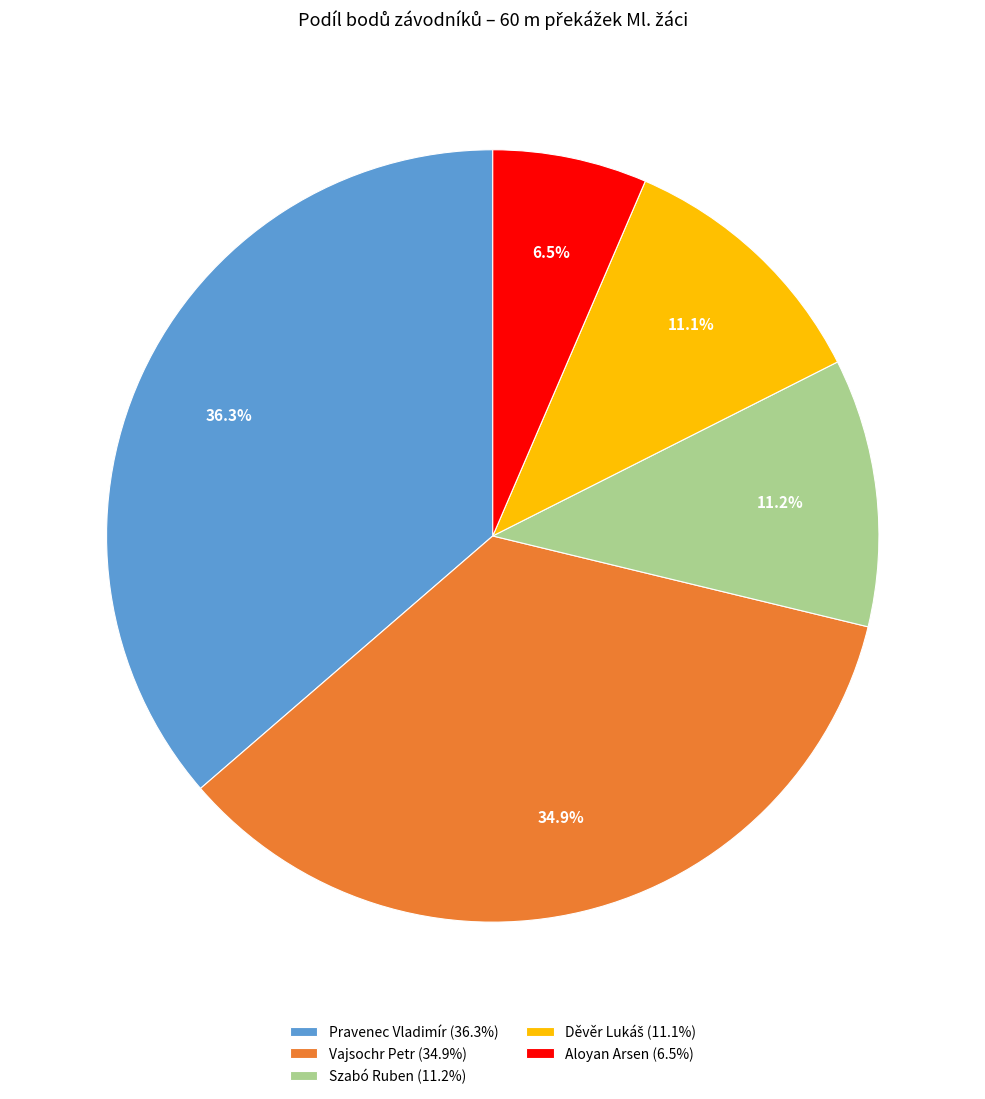

Is Vajsochr Petr the majority of the pie?

No